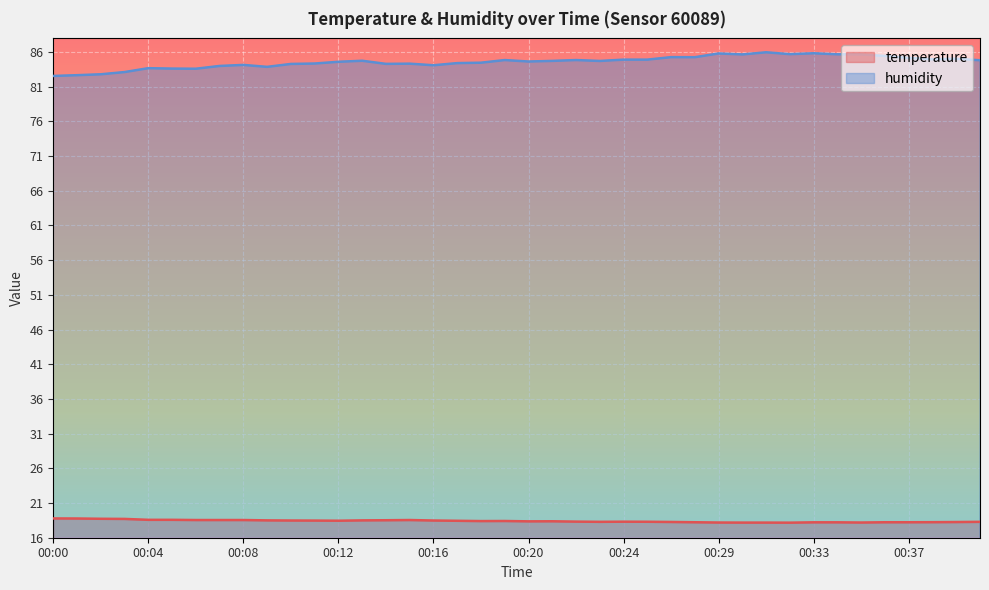

Does the chart display data point markers on the line(s)?

No